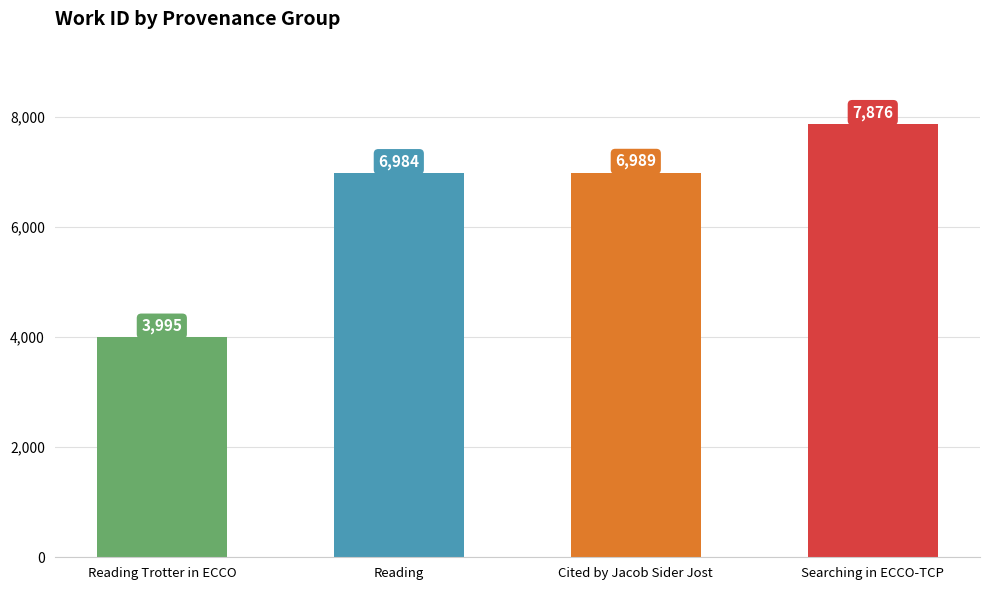

Read the value at Reading, to the nearest 10.

6980